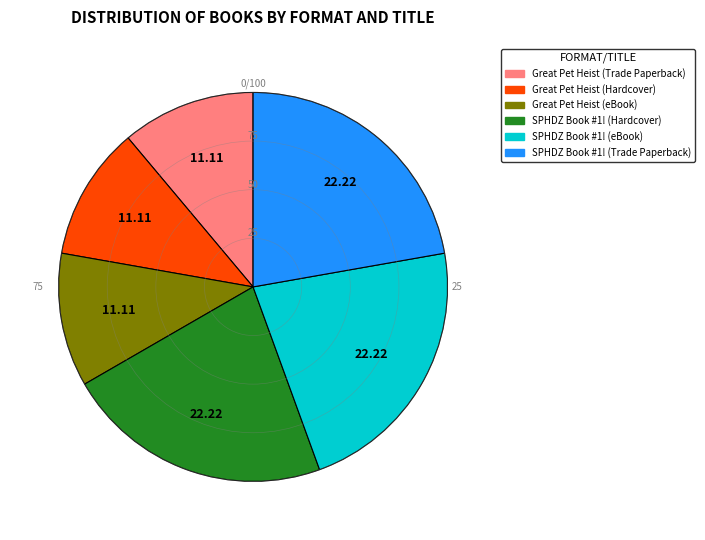

Does SPHDZ Book #1! (eBook) represent more than half of the total?

No